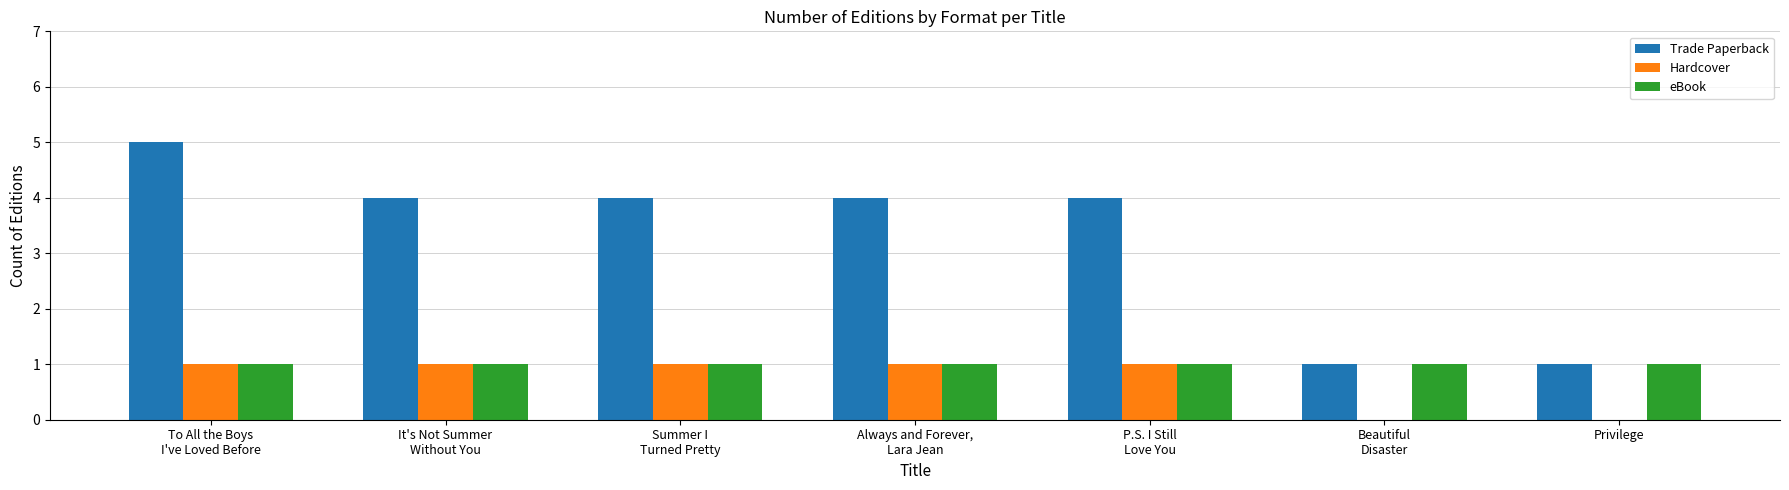

Which series has the largest total across all categories?

Trade Paperback